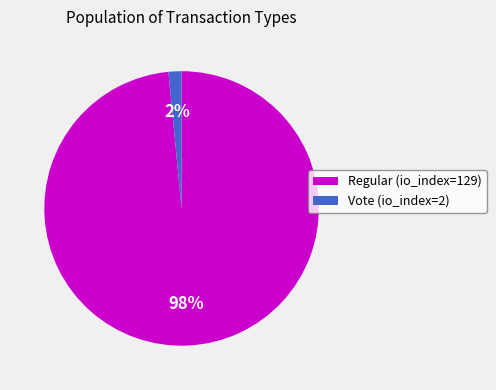

To the nearest percent, what portion does Regular (io_index=129) represent?

98%